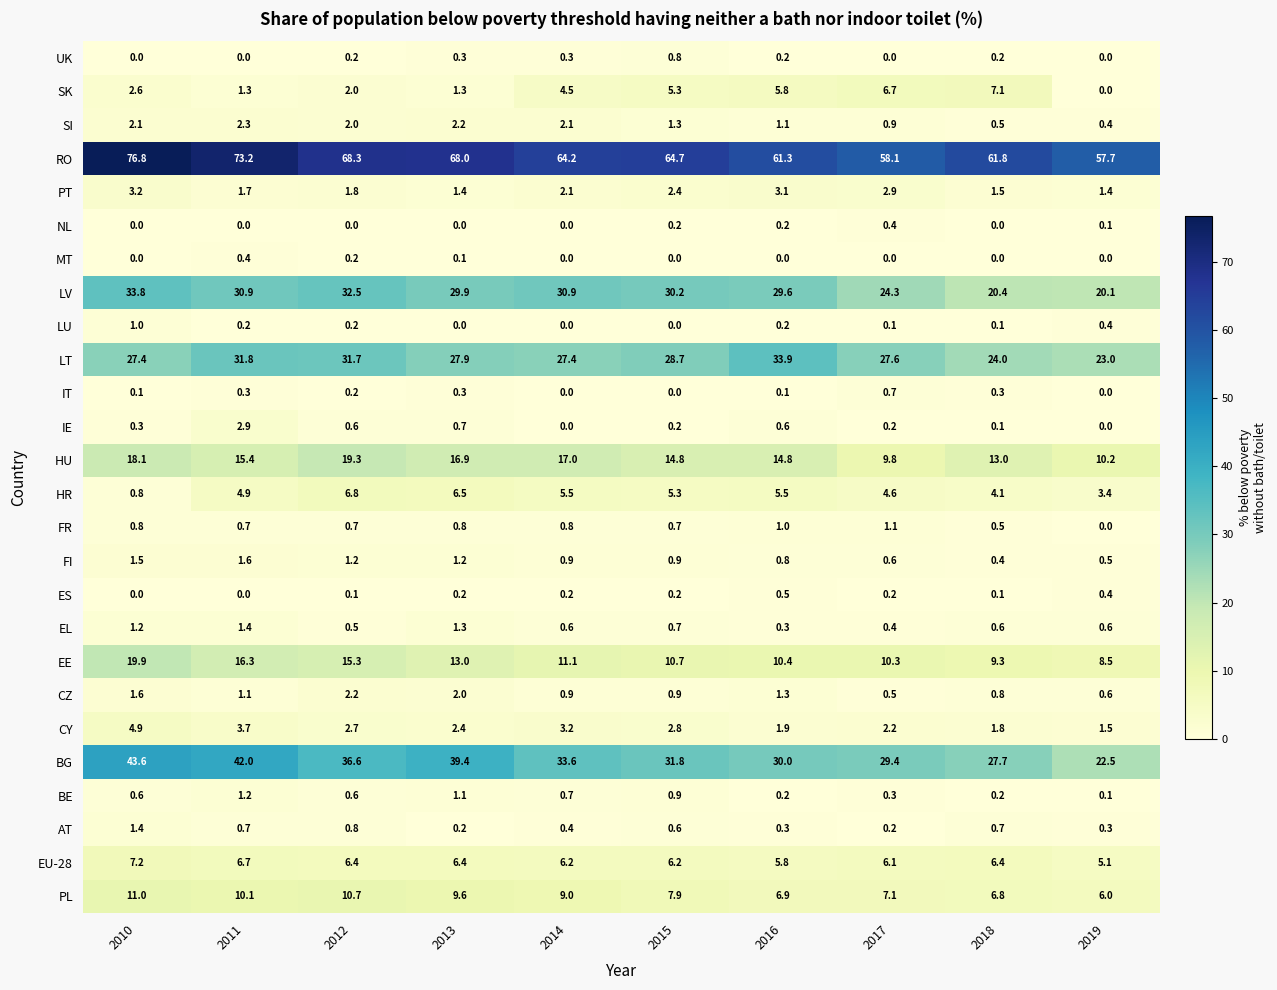

How many categories are shown in the chart?

10